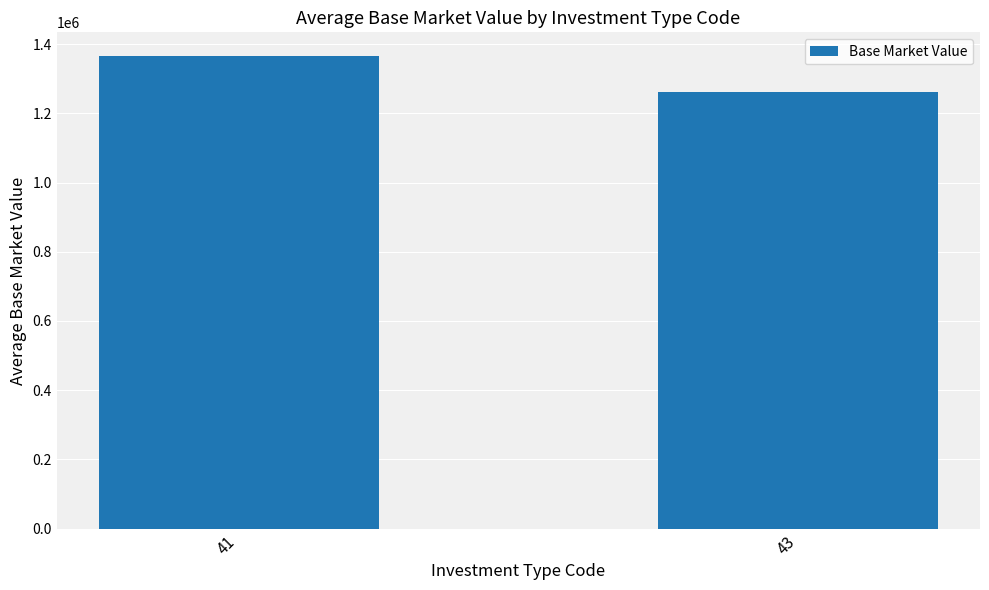

The value at 43 is 565260.8. True or false?

False